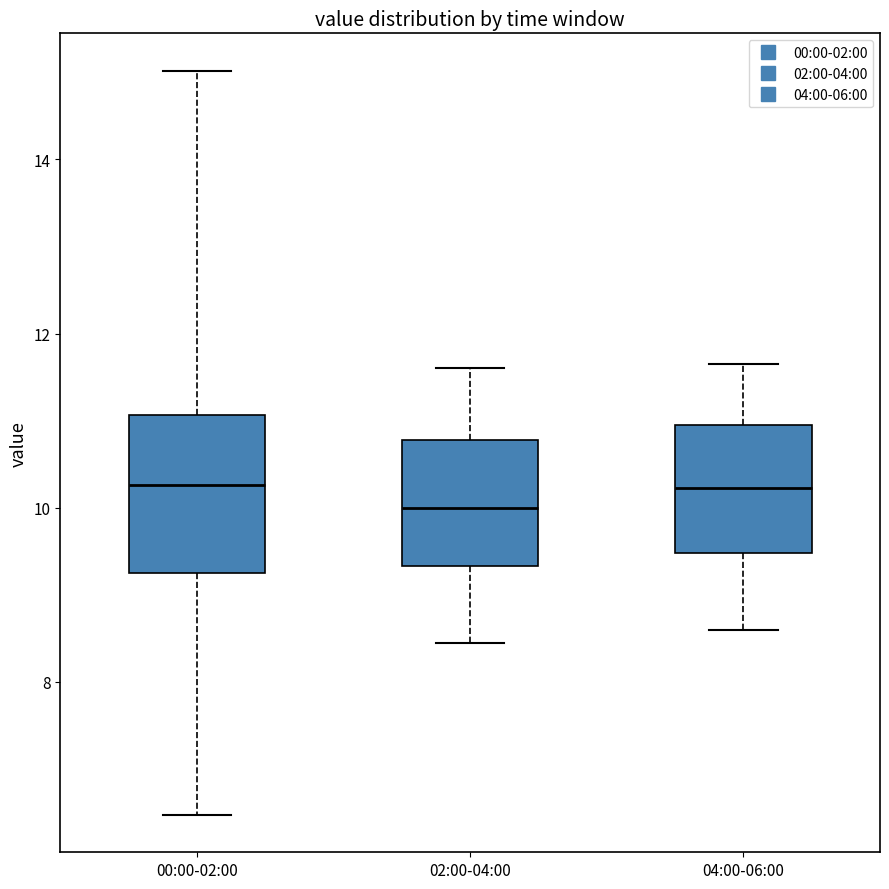

Reading left to right, transcribe this box plot: for each box, give where its median line is, the range the box spans, and where its two whiskers end, as read against the y-axis. The values are not printed on the chart, so give them approximately, as read against the axis.

00:00-02:00: median 10.2, box 9.2 to 11.0, whiskers 6.4 to 15.0
02:00-04:00: median 10.0, box 9.4 to 10.8, whiskers 8.4 to 11.6
04:00-06:00: median 10.2, box 9.4 to 11.0, whiskers 8.6 to 11.6